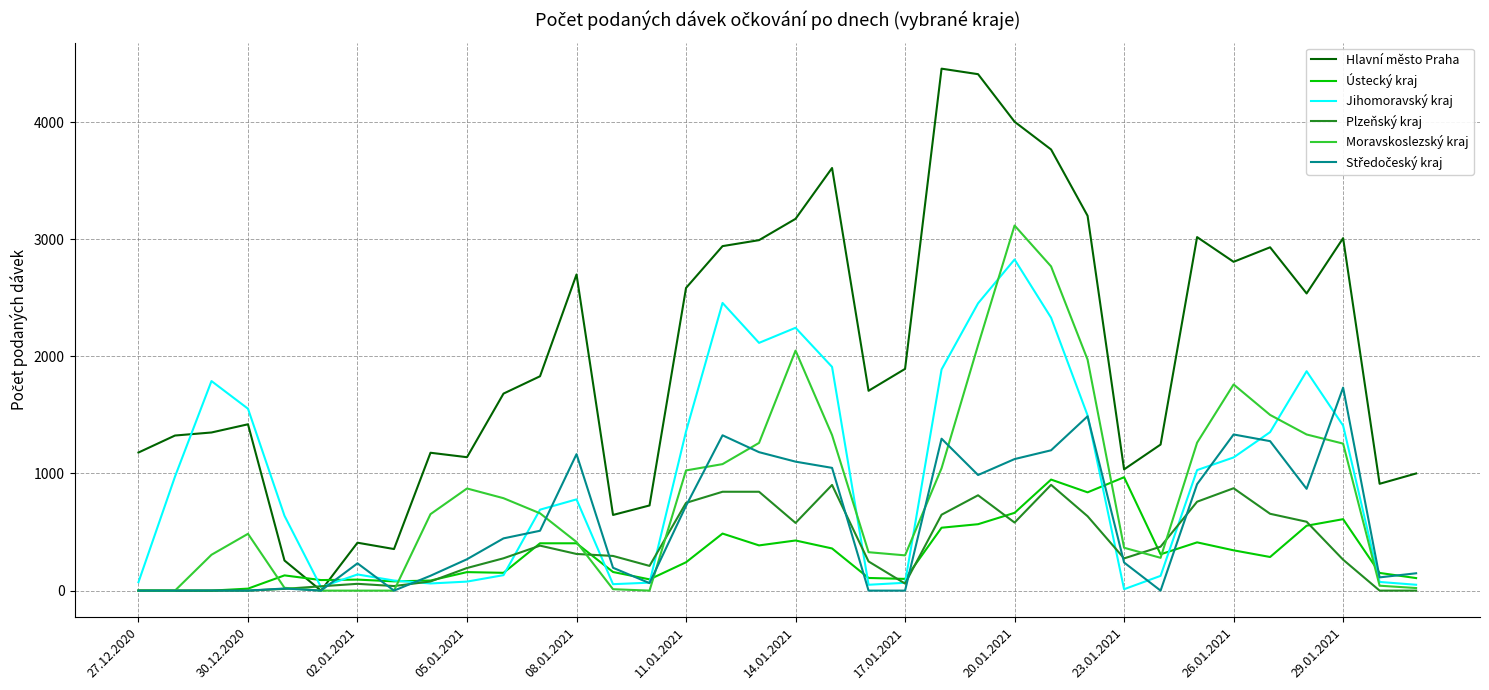

Which series has the largest total across all categories?

Hlavní město Praha